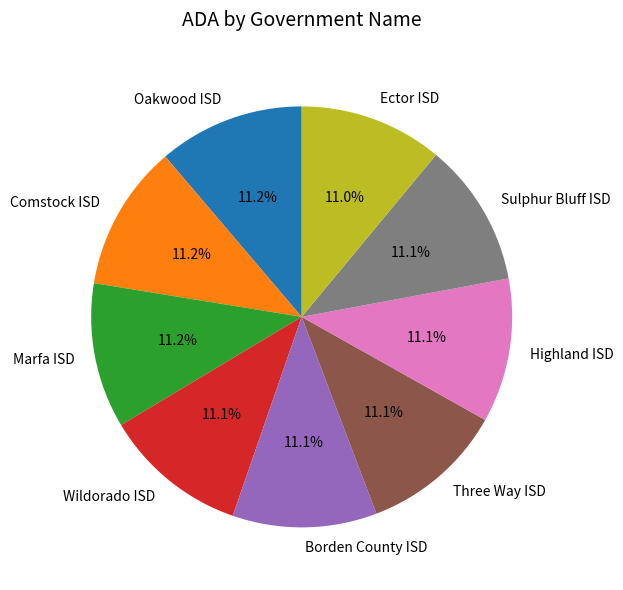

Does Wildorado ISD represent more than half of the total?

No